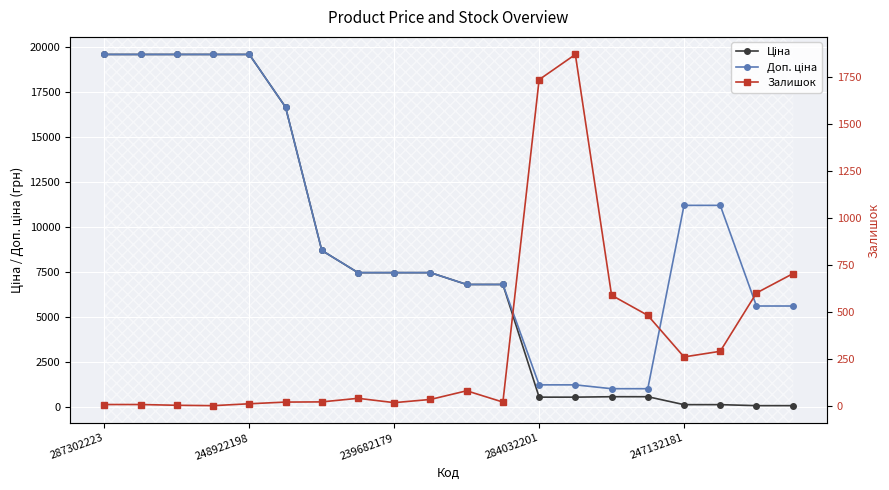

What is the total value across all series at 247132181?

11553.8